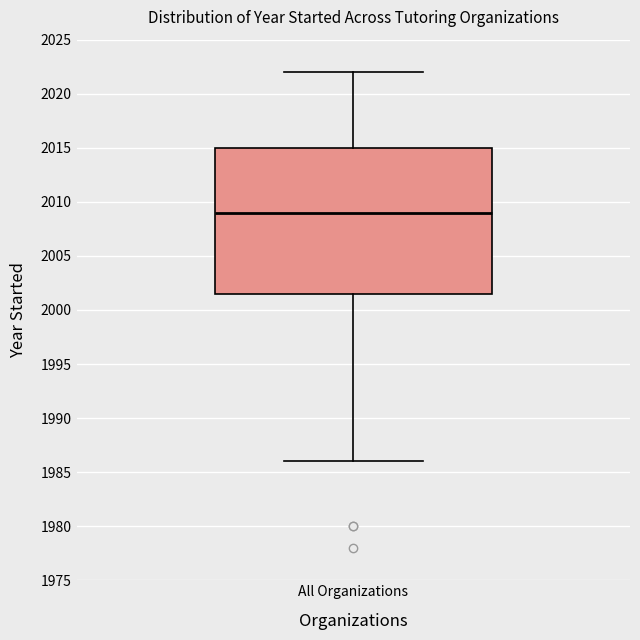

Where is the upper edge of the box for All Organizations on the y-axis? The values are not printed on the chart, so give them approximately, as read against the axis.

2015.0